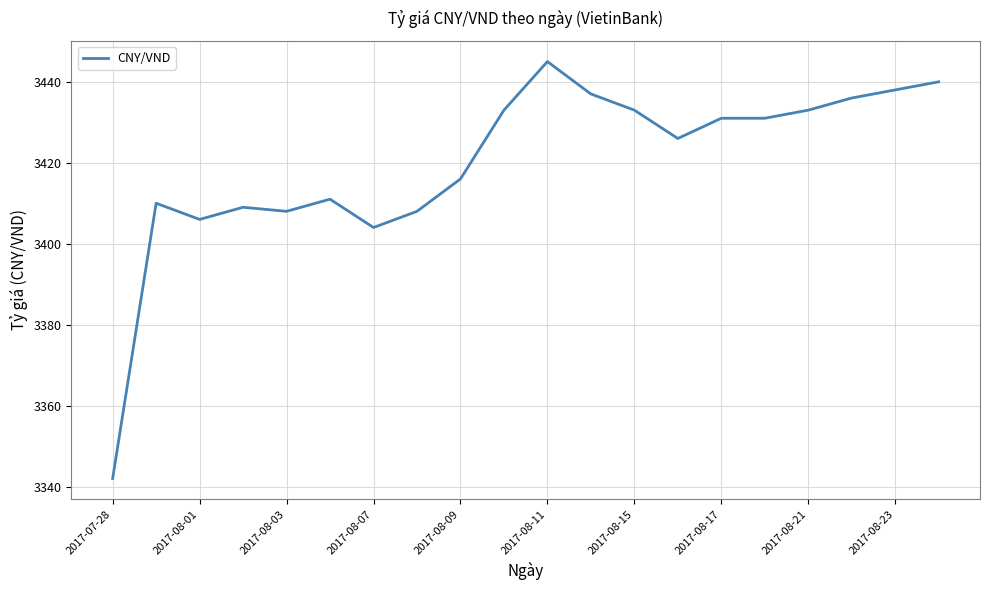

What is the difference between the maximum and minimum values?

103